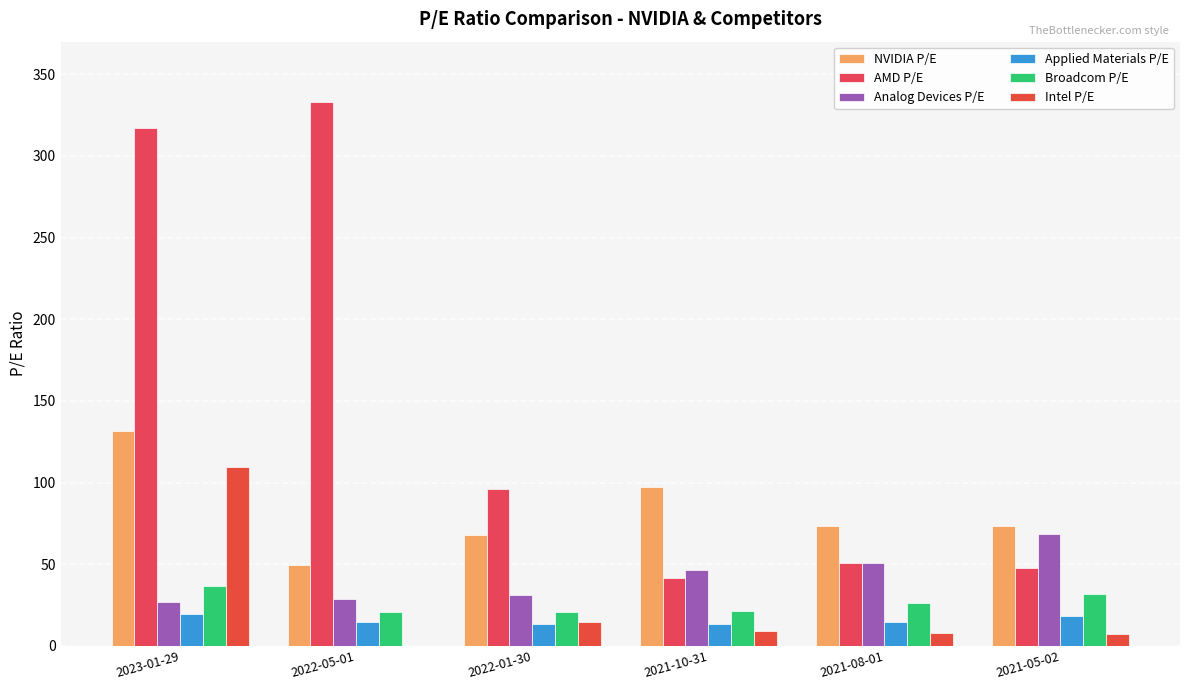

Does the chart contain stacked bars?

No